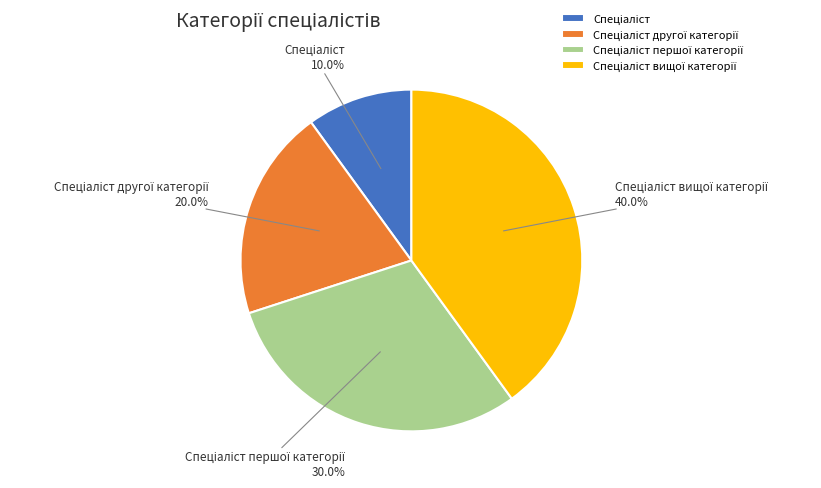

Is there any slice that represents more than half of the pie?

No